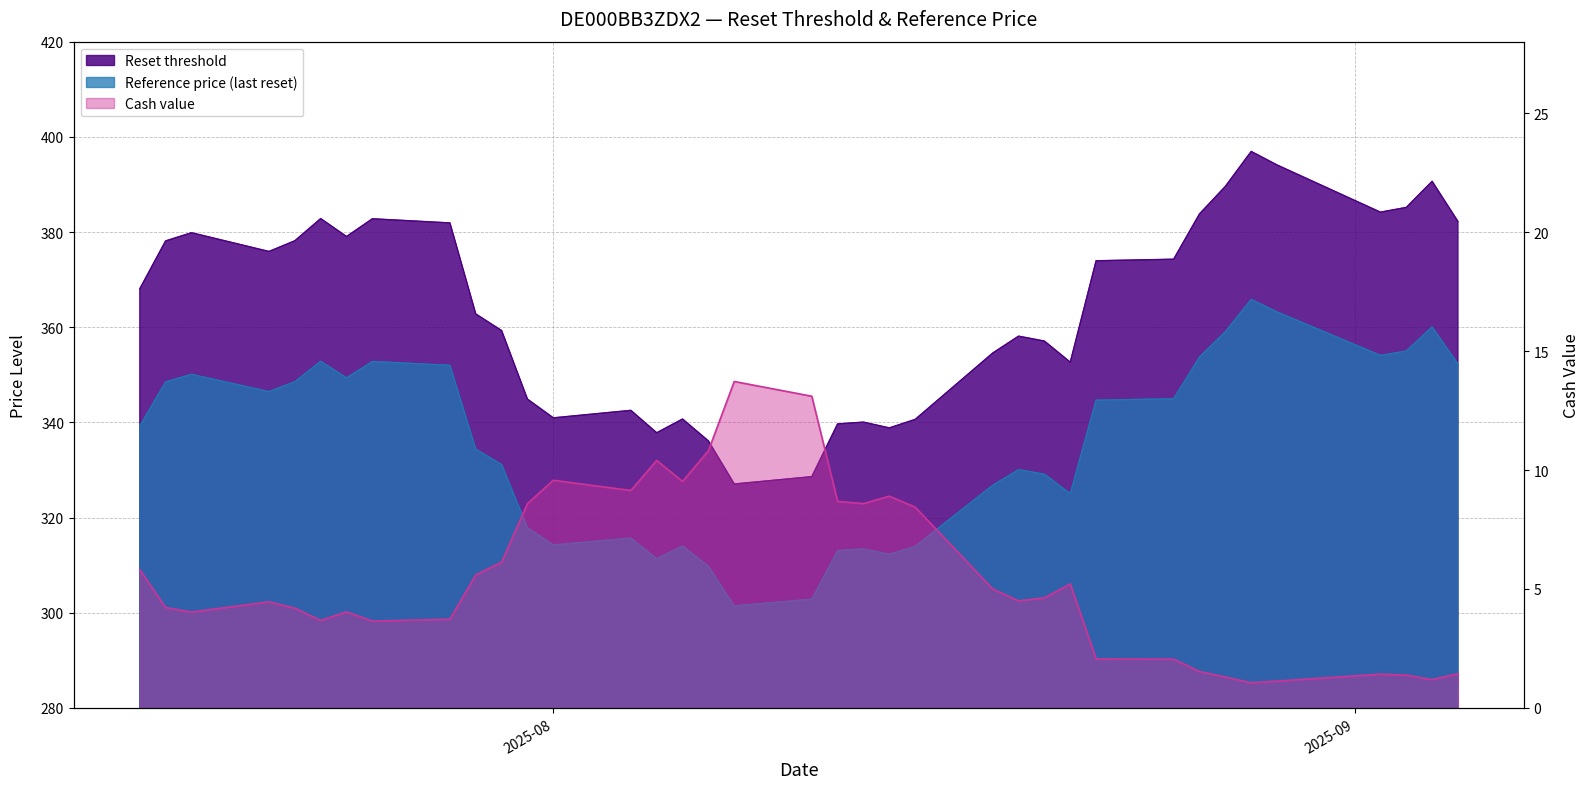

At how many categories does at least one series exceed 381?

11